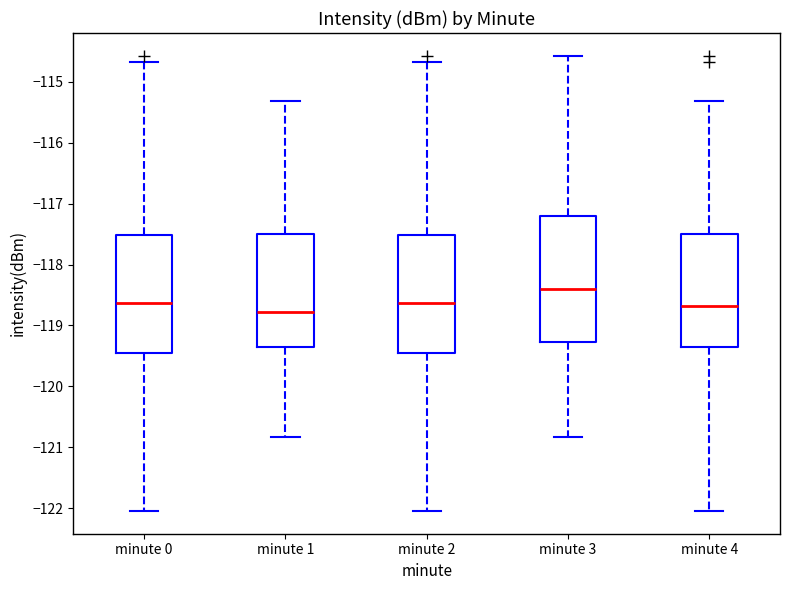

Reading left to right, transcribe this box plot: for each box, give where its median line is, the range the box spans, and where its two whiskers end, as read against the y-axis. The values are not printed on the chart, so give them approximately, as read against the axis.

minute 0: median -118.6, box -119.5 to -117.5, whiskers -122.0 to -114.7
minute 1: median -118.8, box -119.4 to -117.5, whiskers -120.8 to -115.3
minute 2: median -118.6, box -119.5 to -117.5, whiskers -122.0 to -114.7
minute 3: median -118.4, box -119.3 to -117.2, whiskers -120.8 to -114.6
minute 4: median -118.7, box -119.4 to -117.5, whiskers -122.0 to -115.3